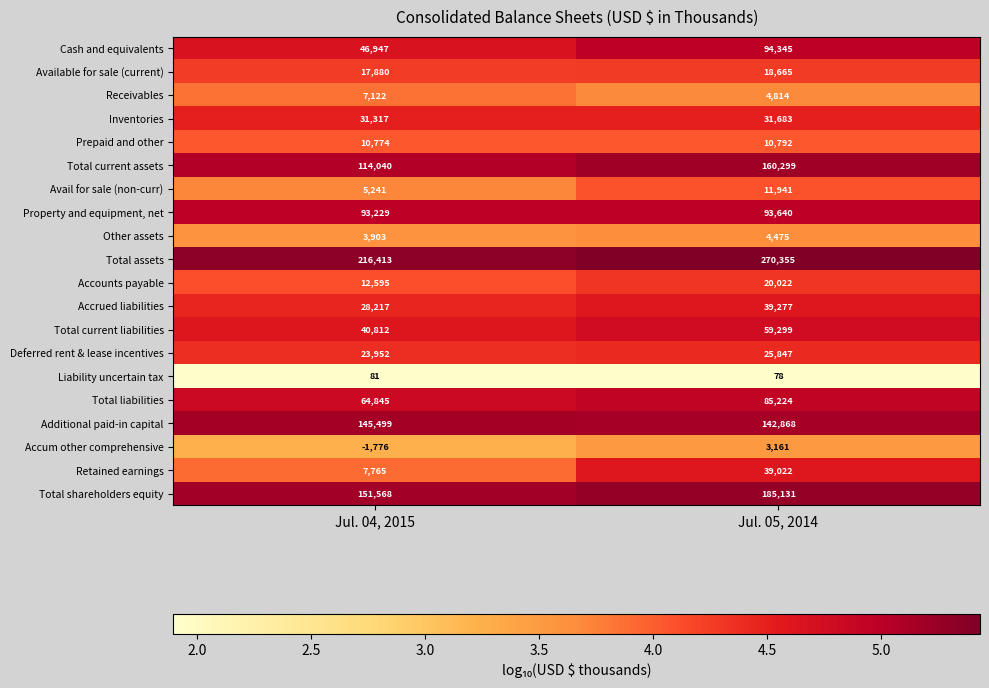

At Jul. 04, 2015, list the series in order from smallest to largest.

Accum other comprehensive, Liability uncertain tax, Other assets, Avail for sale (non-curr), Receivables, Retained earnings, Prepaid and other, Accounts payable, Available for sale (current), Deferred rent & lease incentives, Accrued liabilities, Inventories, Total current liabilities, Cash and equivalents, Total liabilities, Property and equipment, net, Total current assets, Additional paid-in capital, Total shareholders equity, Total assets